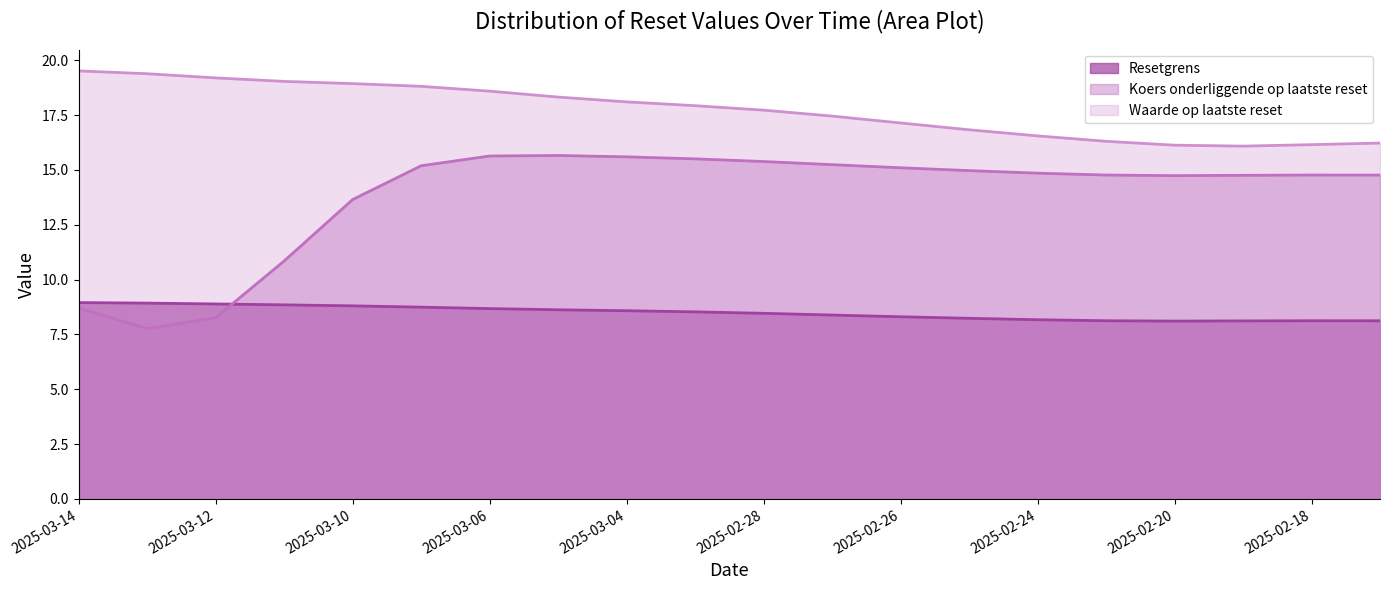

Rank the categories by Resetgrens value from lowest to highest.

2025-02-20, 2025-02-19, 2025-02-17, 2025-02-18, 2025-02-21, 2025-02-24, 2025-02-25, 2025-02-26, 2025-02-27, 2025-02-28, 2025-03-03, 2025-03-04, 2025-03-05, 2025-03-06, 2025-03-07, 2025-03-10, 2025-03-11, 2025-03-12, 2025-03-13, 2025-03-14